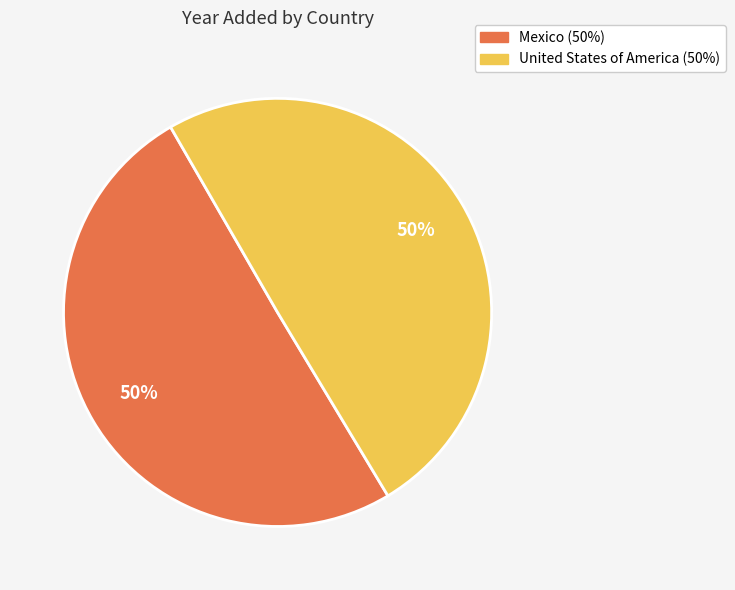

How many slices are in this pie chart?

2